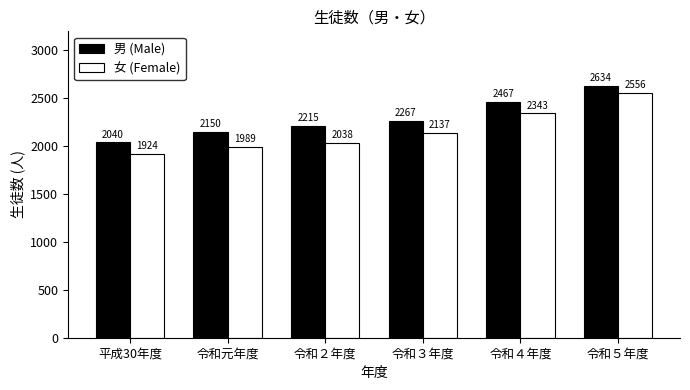

At which label does 女 (Female) reach its peak?

令和５年度